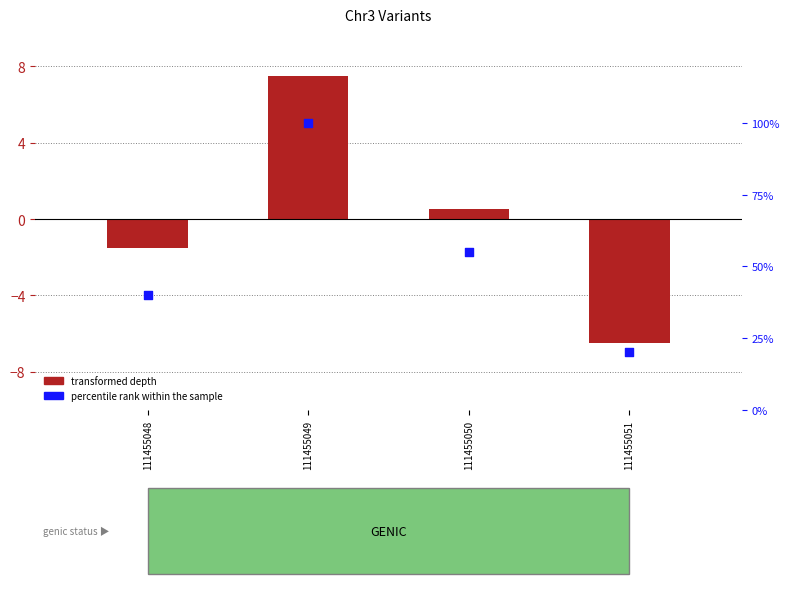

At which category is the sum across all series the highest?

111455049